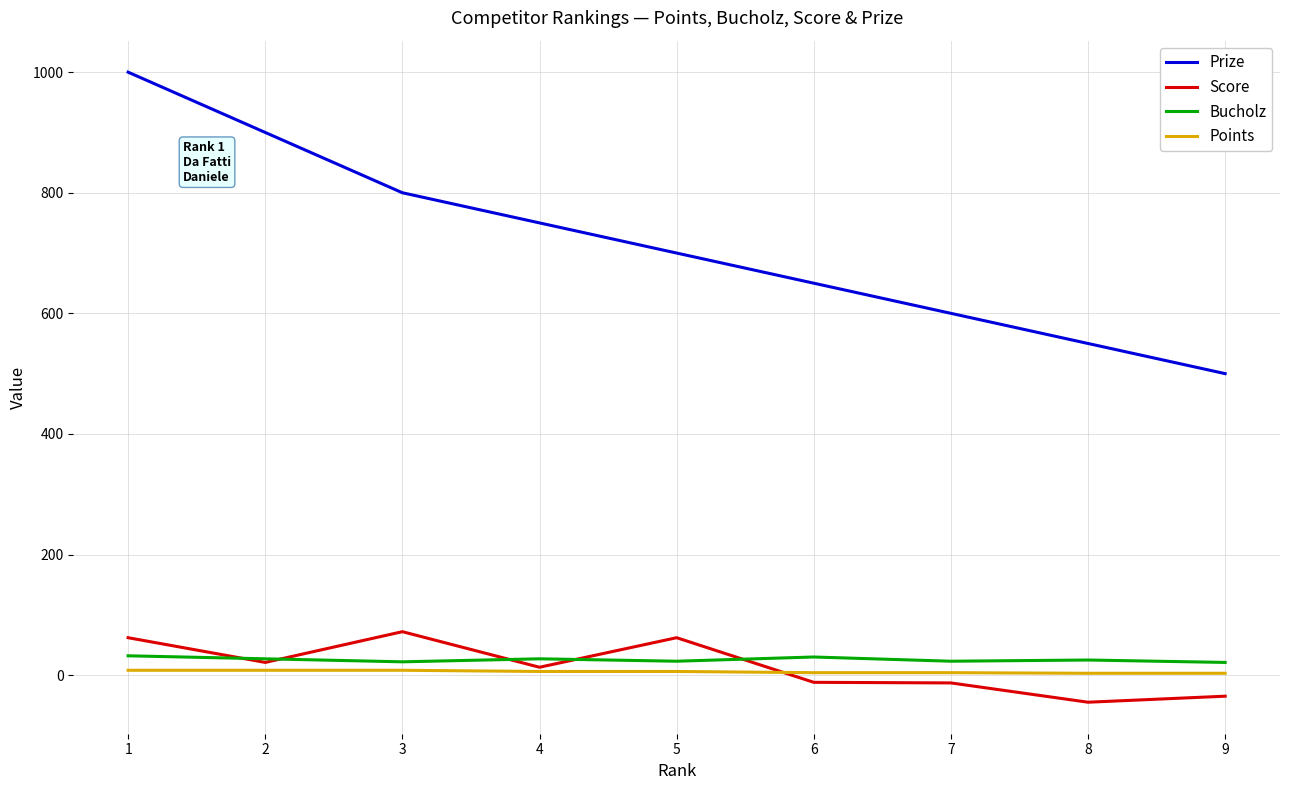

What is the average value of the Prize series?

717